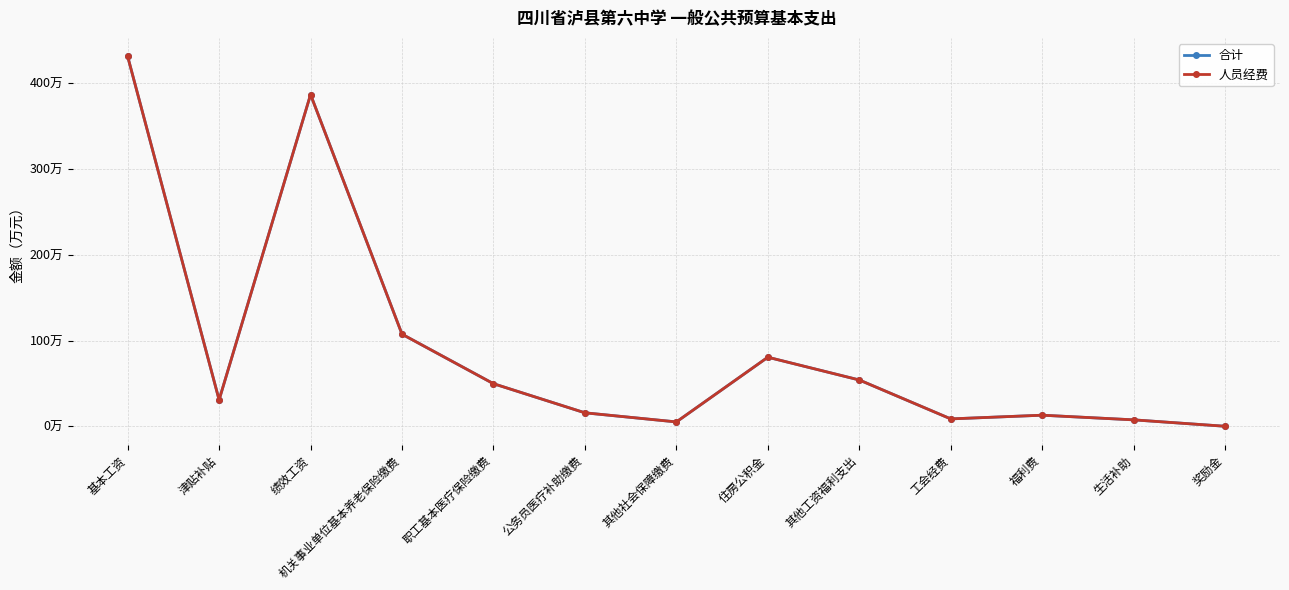

Does the chart have visible grid lines?

Yes